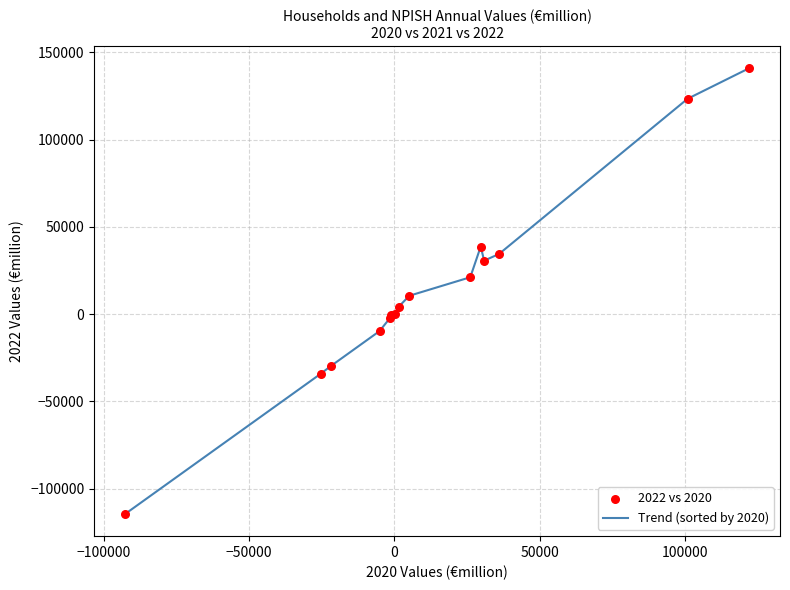

What is the minimum value shown in the chart?

-114493.7